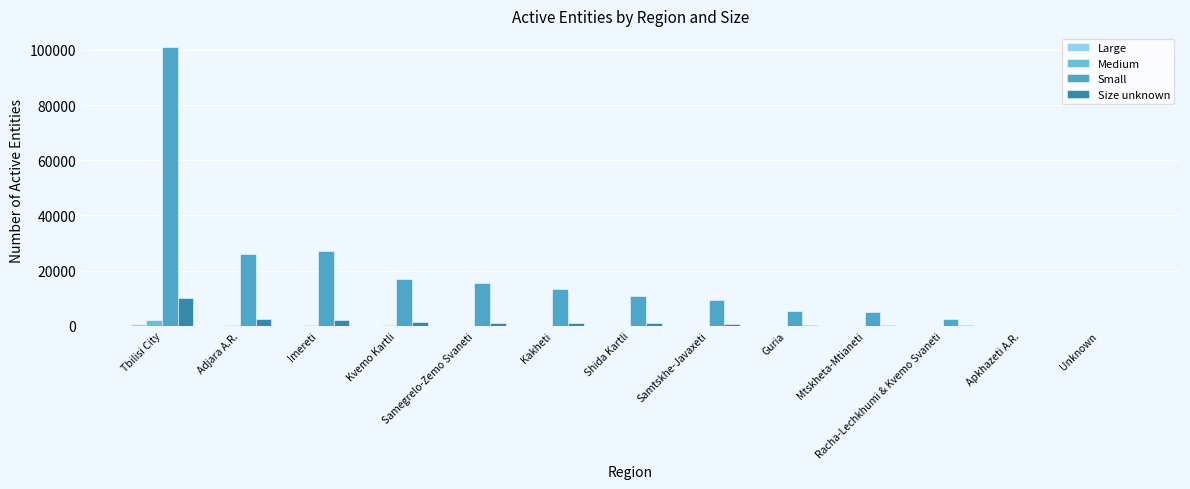

Which series has the largest total across all categories?

Small